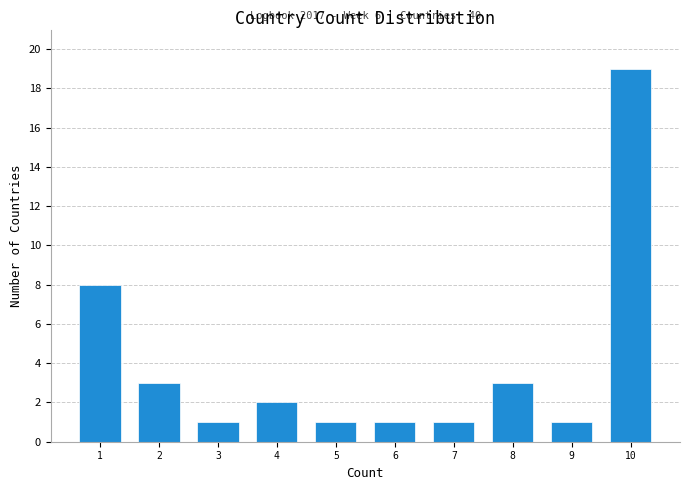

Reading right to left, extract all data points from this chart.

10=19	9=1	8=3	7=1	6=1	5=1	4=2	3=1	2=3	1=8